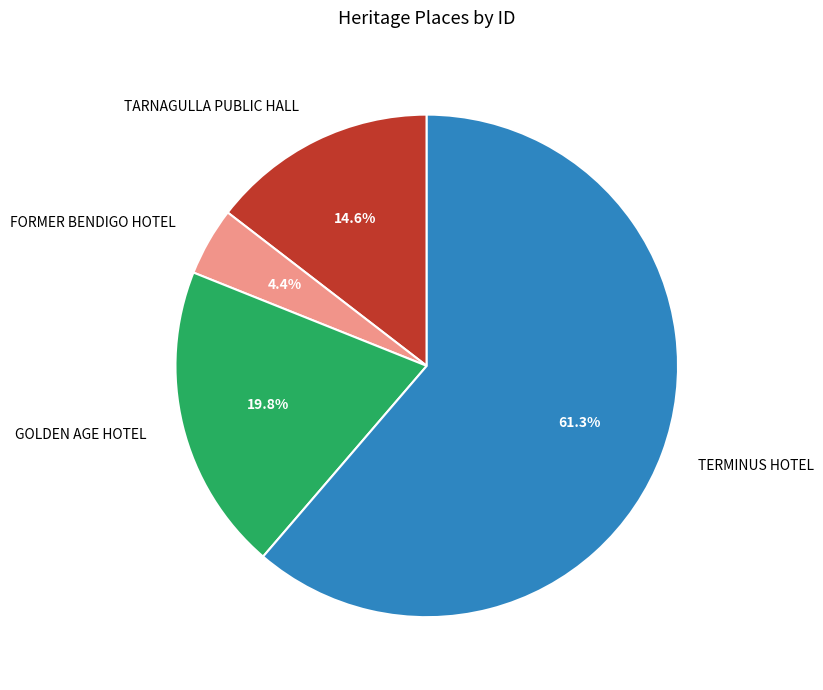

Between TARNAGULLA PUBLIC HALL and FORMER BENDIGO HOTEL, which is larger?

TARNAGULLA PUBLIC HALL